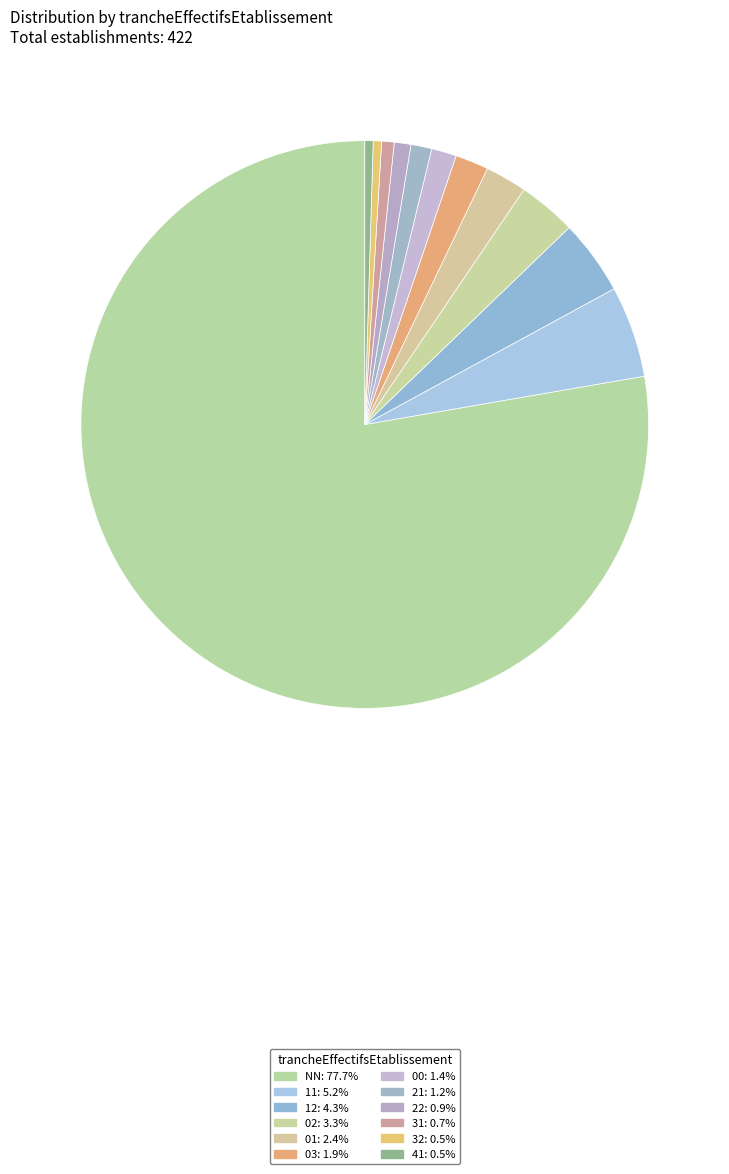

Which slice is the smallest?

32